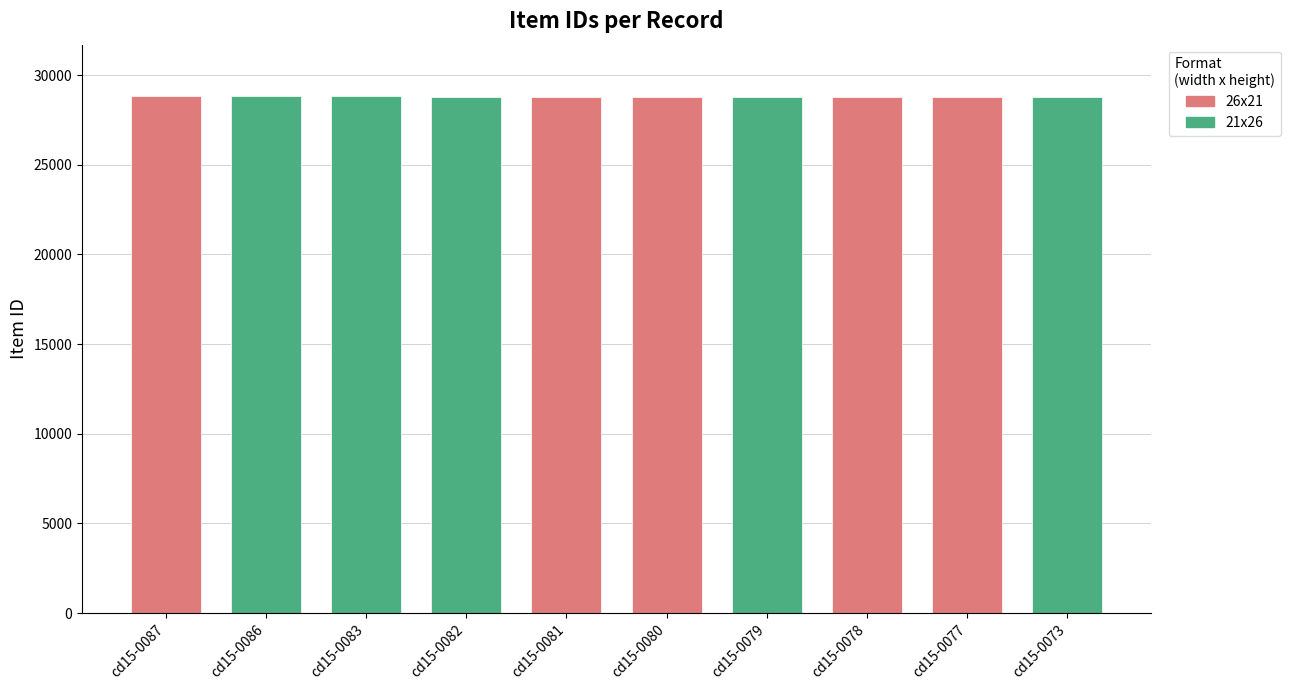

The chart shows a value of 41857 at cd15-0073. True or false?

False